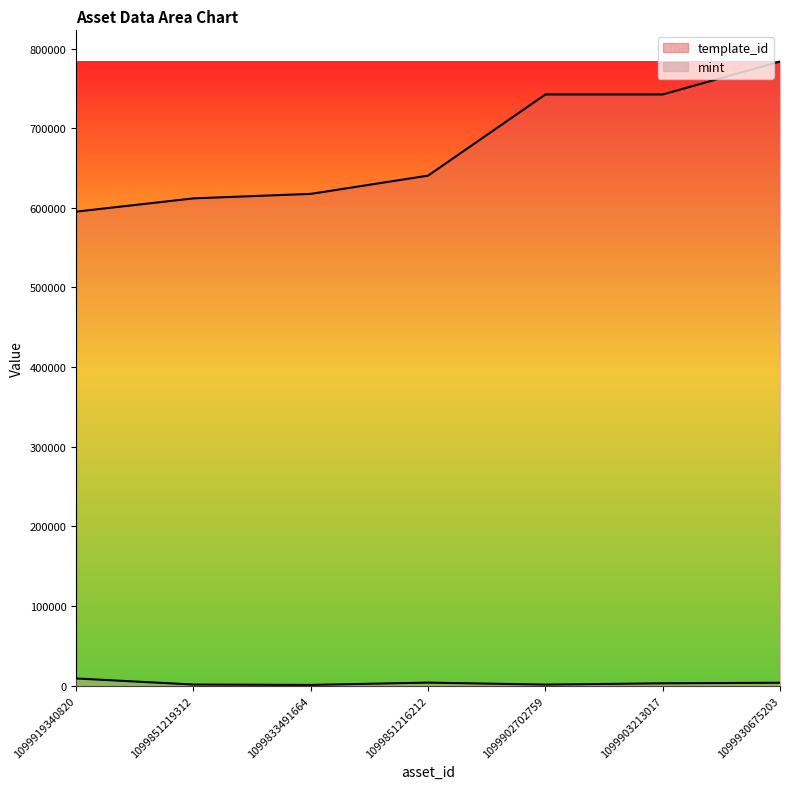

What is the approximate value of mint at 1099833491664?

1039